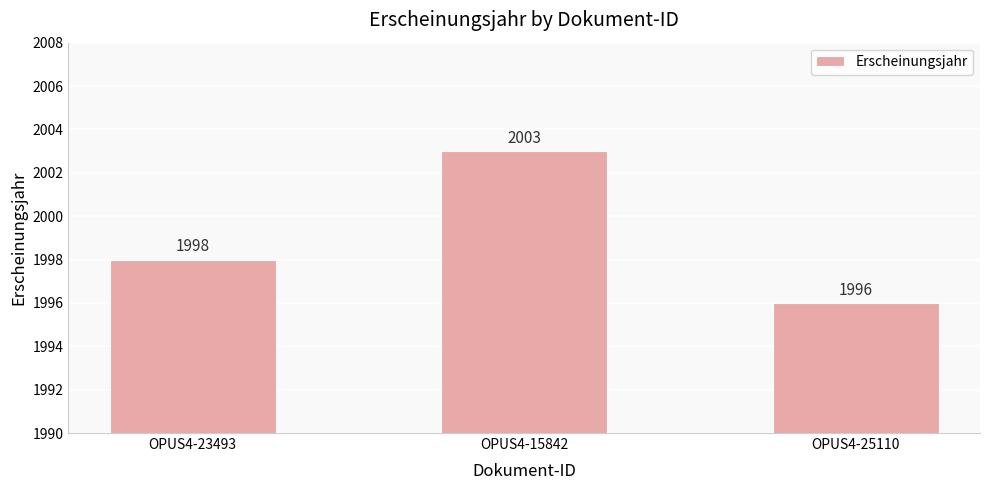

How many values are between 1996 and 2003?

3